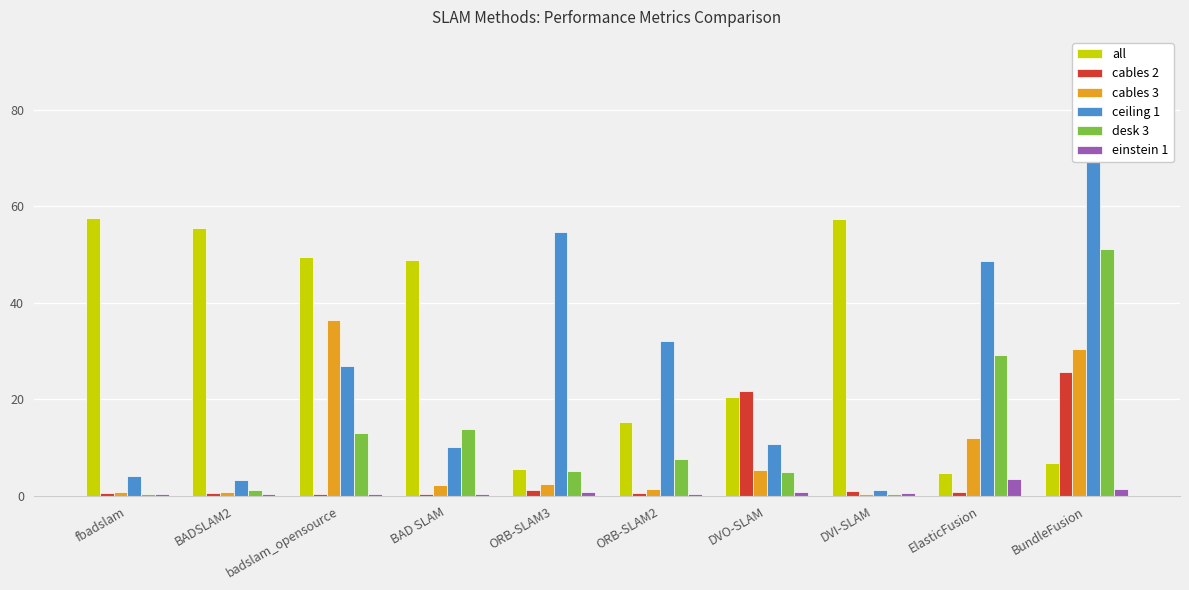

Which has a higher value, ORB-SLAM3 or BAD SLAM?

BAD SLAM